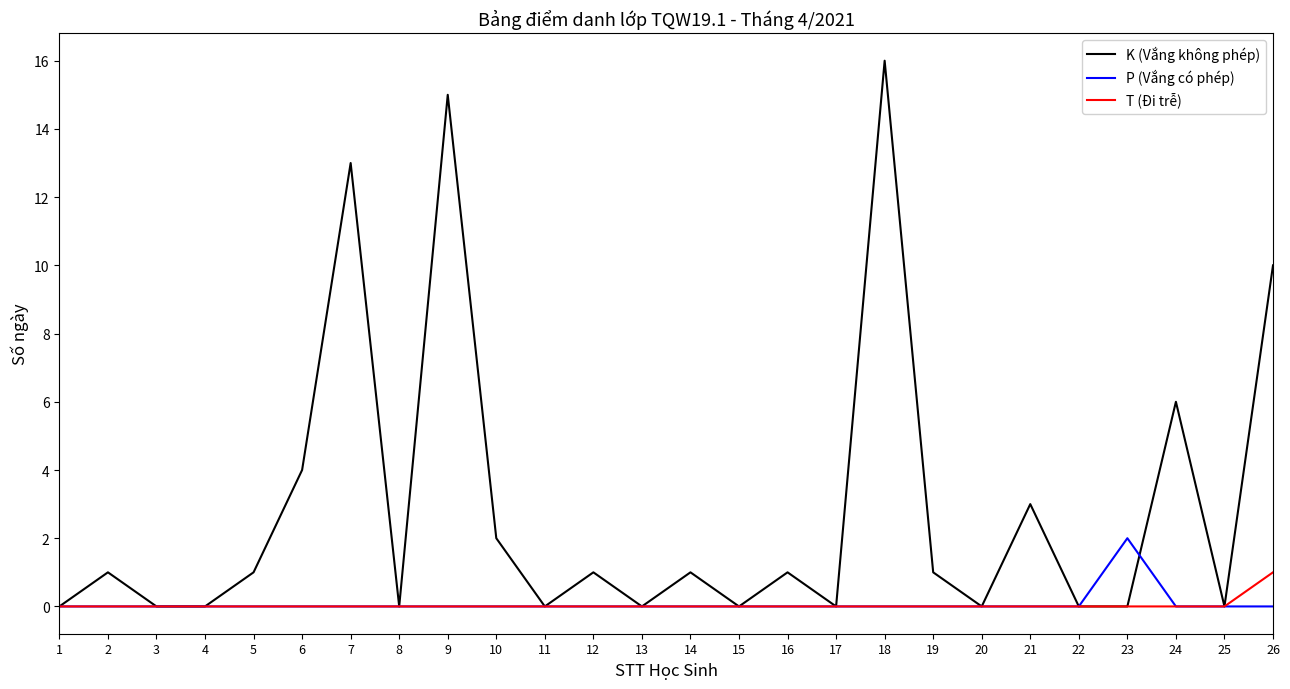

What is the highest value of the K (Vắng không phép) series?

16